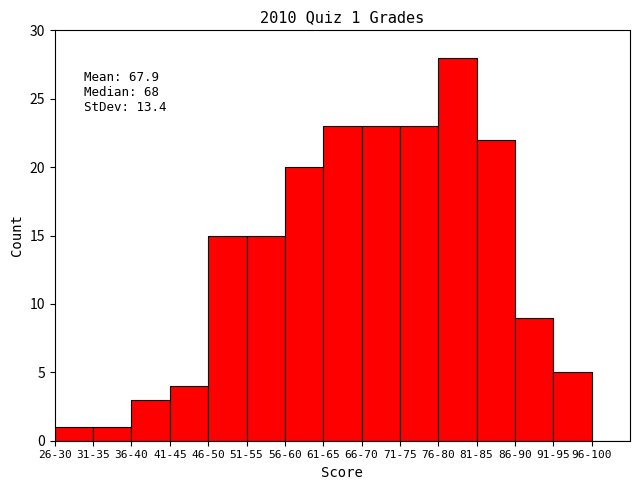

Reading left to right, transcribe all the data shown in this chart.

26-30=1	31-35=1	36-40=3	41-45=4	46-50=15	51-55=15	56-60=20	61-65=23	66-70=23	71-75=23	76-80=28	81-85=22	86-90=9	91-95=5	96-100=0